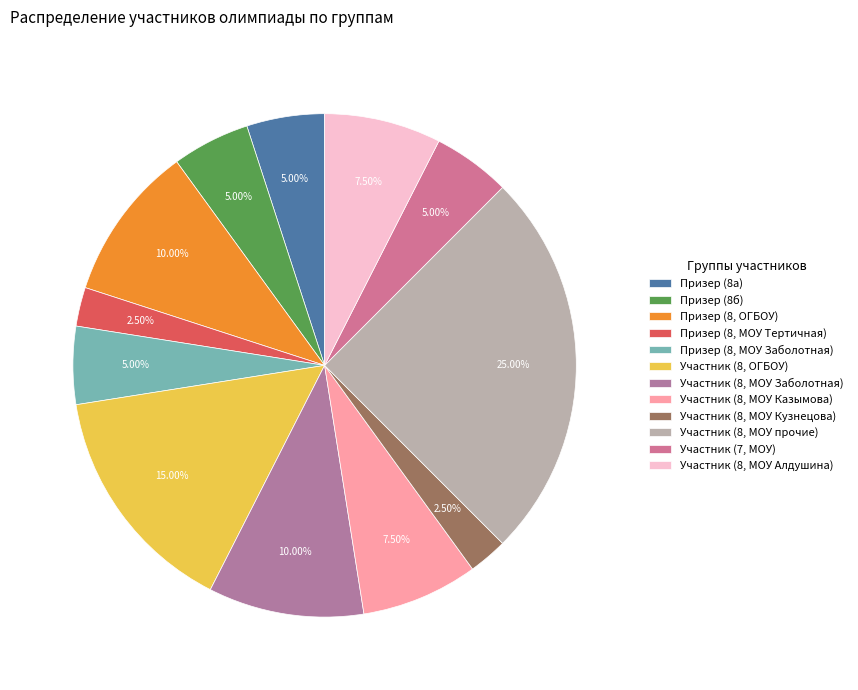

How many slices are in this pie chart?

12